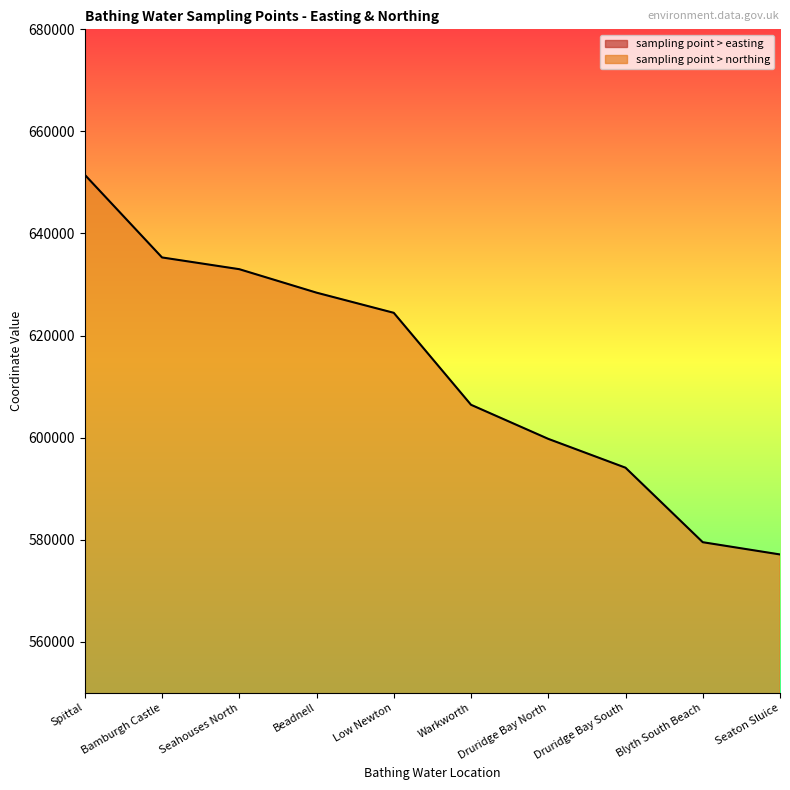

Rank the series at Druridge Bay North from lowest to highest value.

sampling point > easting, sampling point > northing